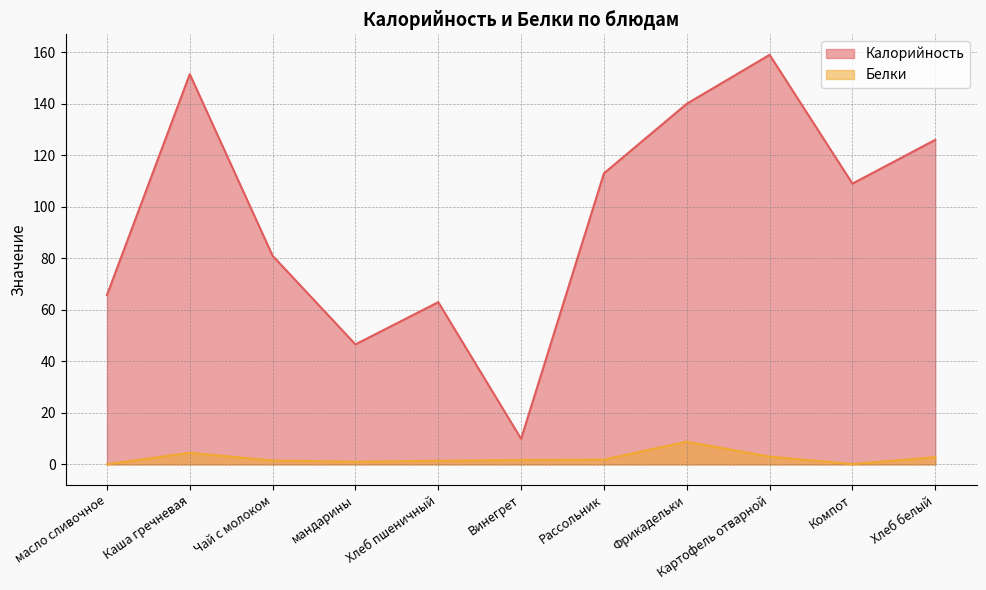

At how many categories does at least one series exceed 64?

8